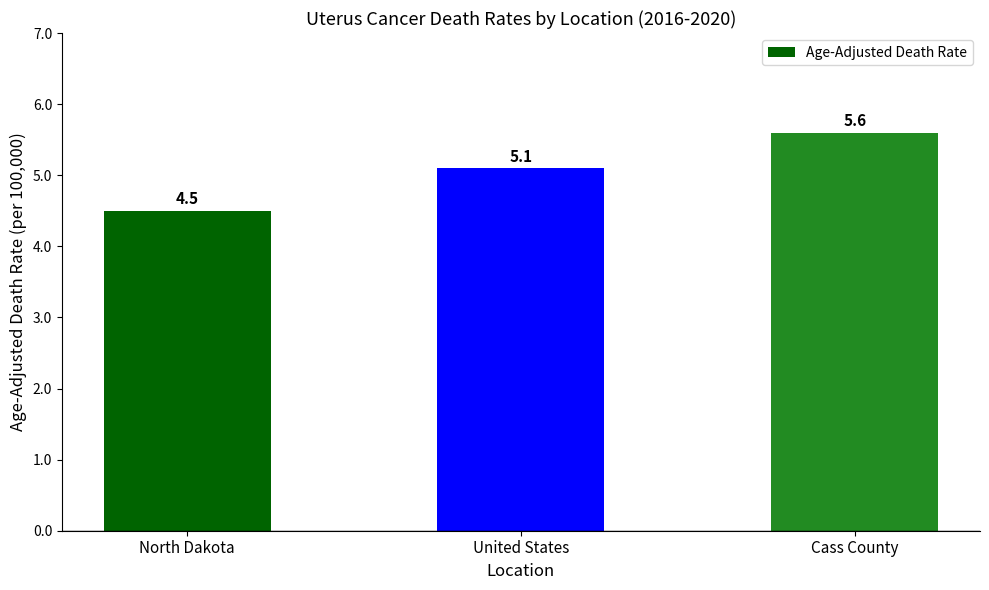

What is the difference between the values at United States and Cass County?

0.5